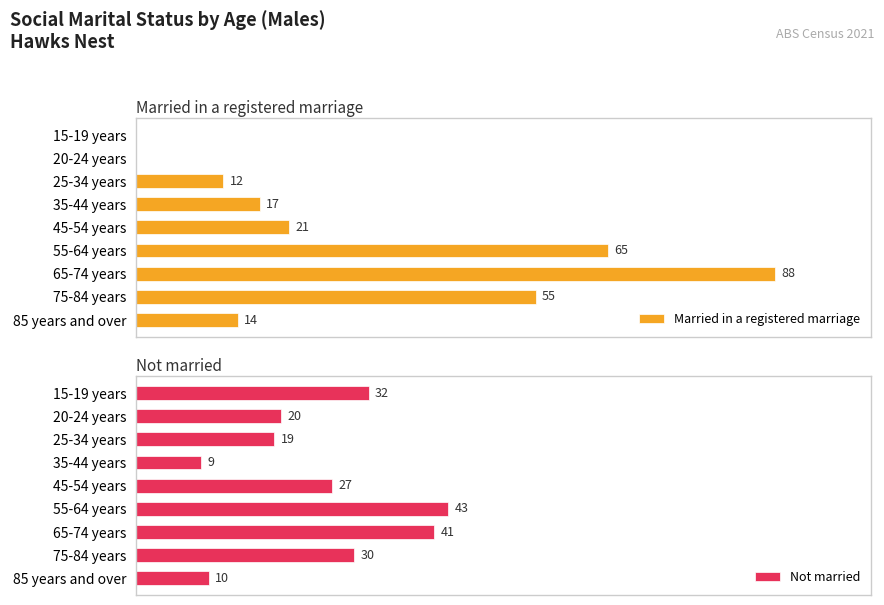

At which label is Not married closest to 26?

45-54 years